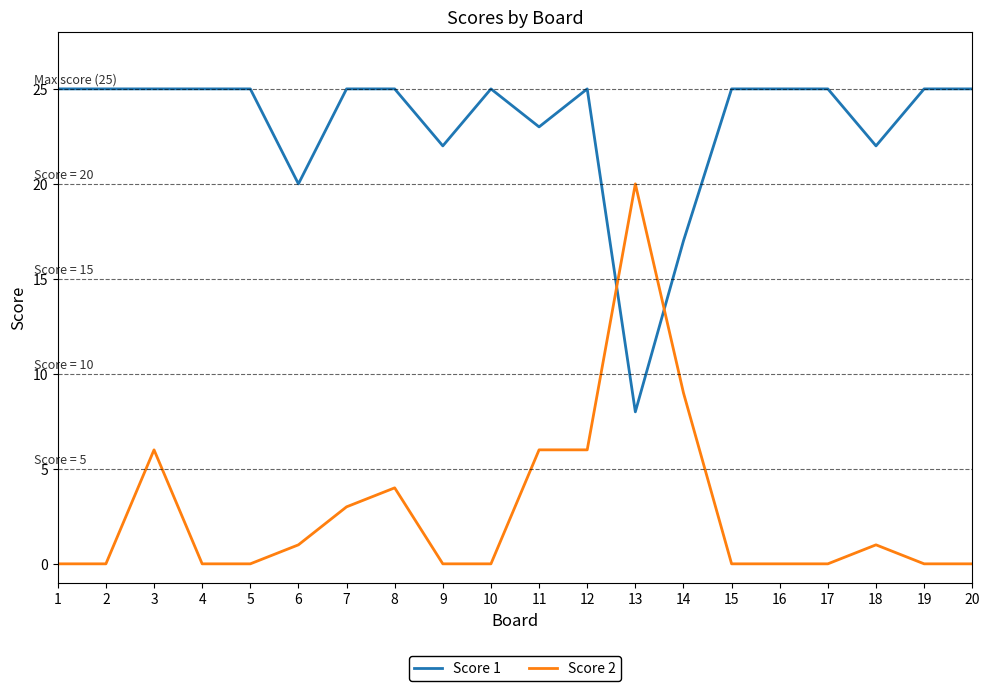

Is it true that Score 2 equals 0 at 1?

True